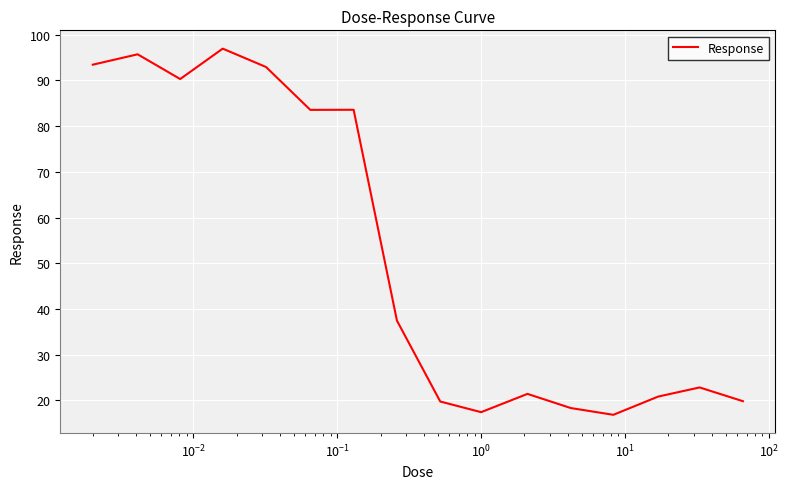

What is the minimum value shown in the chart?

16.8